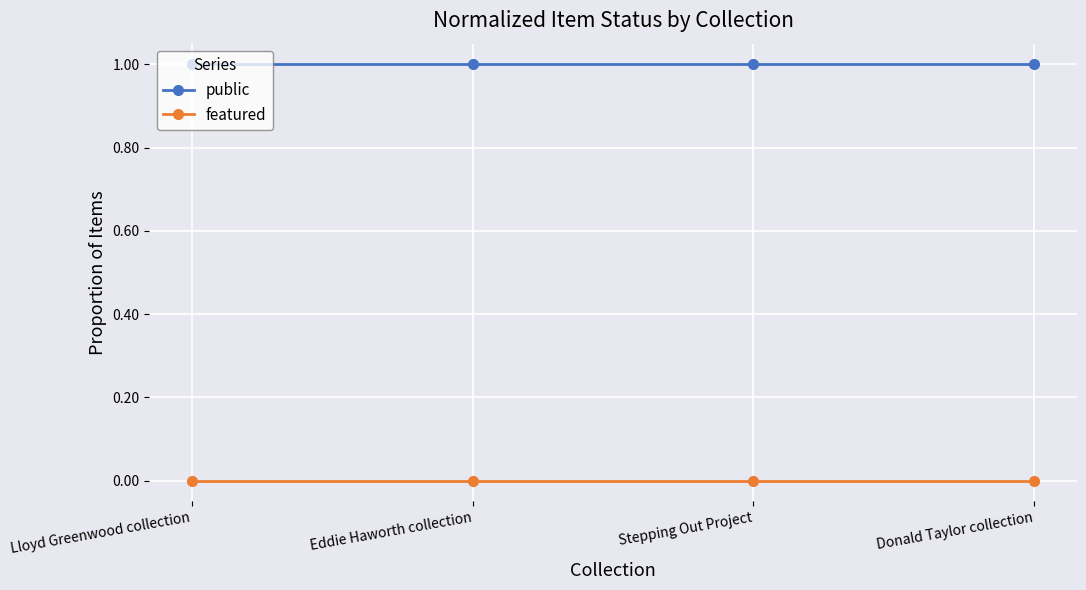

What is the difference between the highest and lowest values at Stepping Out Project?

1